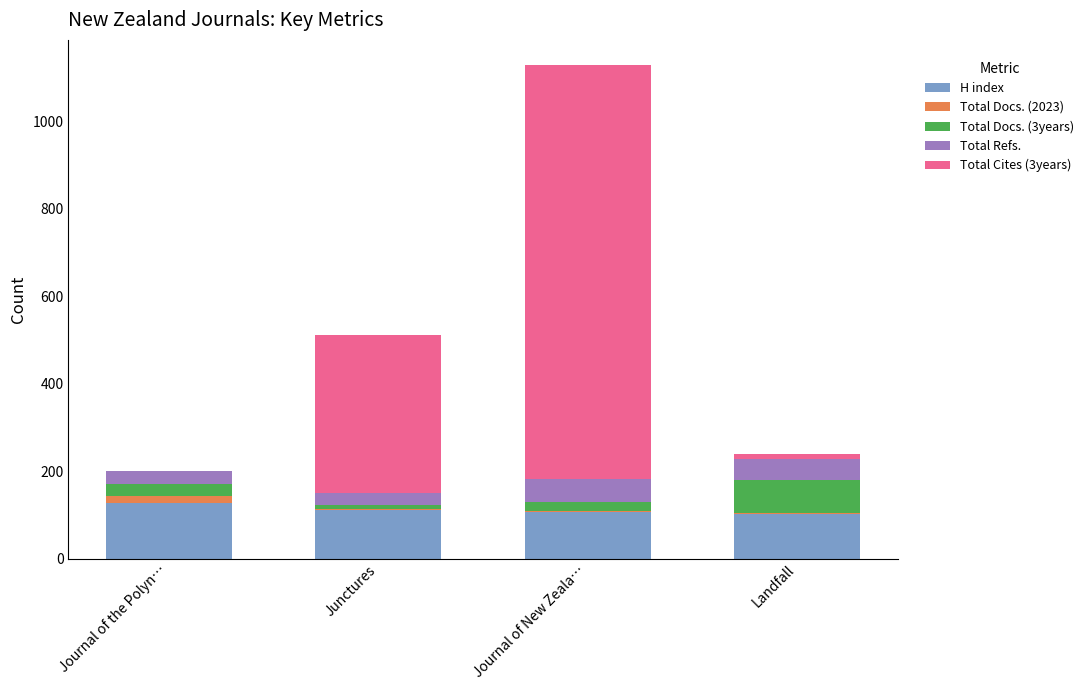

At which category is the sum across all series the highest?

Journal of New Zeala…